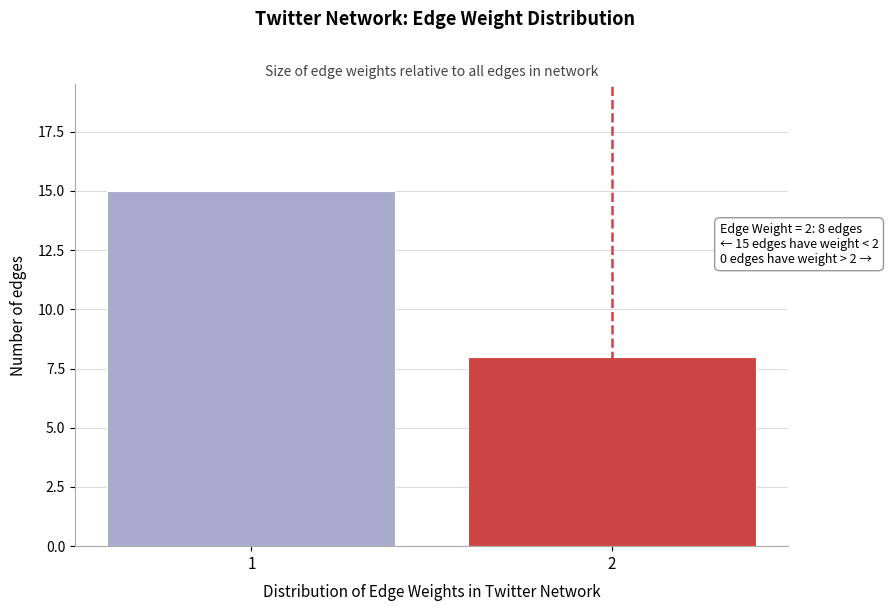

Reading left to right, list all the values displayed in this chart.

15	8